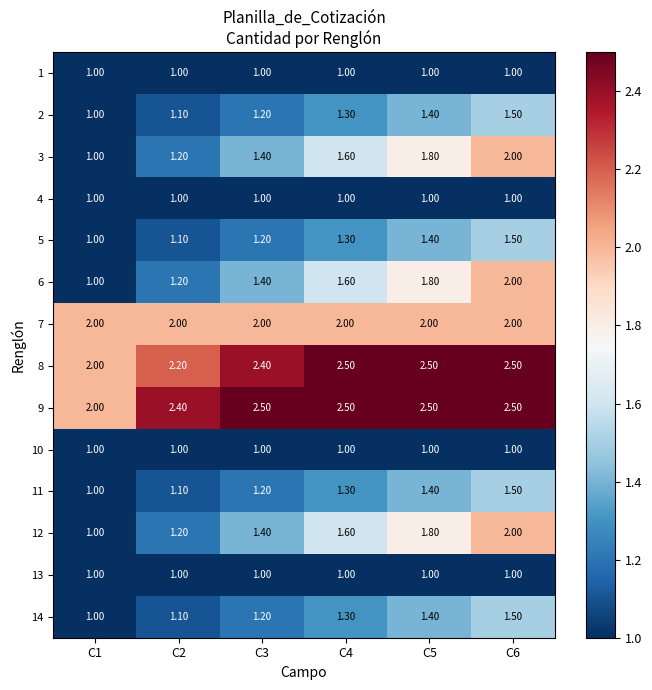

What is the total value across all series at C5?

22.0